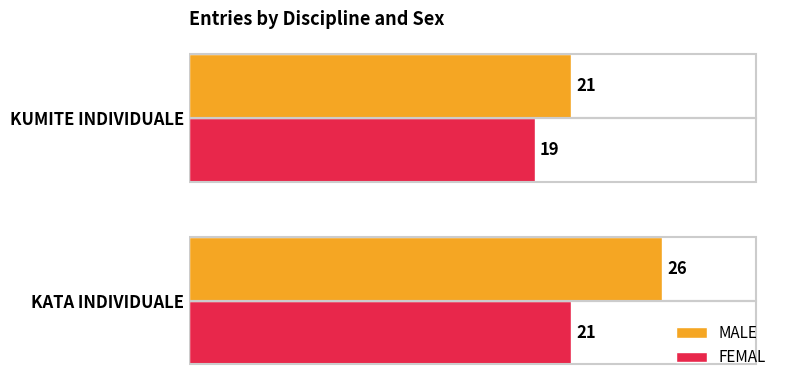

Which series has the widest spread of values?

MALE